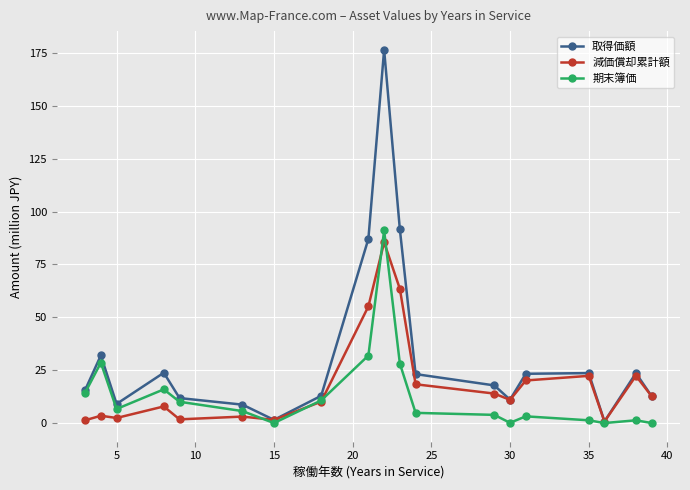

True or false: 減価償却累計額 has more than 2 points higher than both neighbors.

True